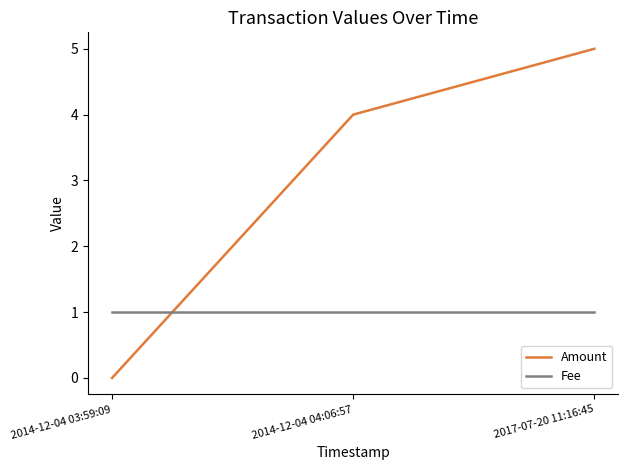

What are all the series names shown in the legend?

Amount, Fee